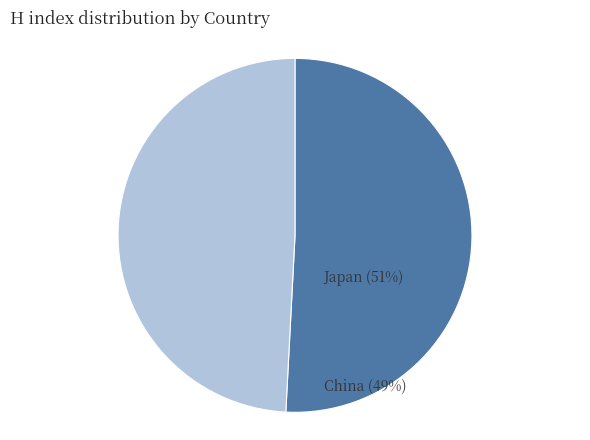

What is the total percentage of Japan and China?

100.0%